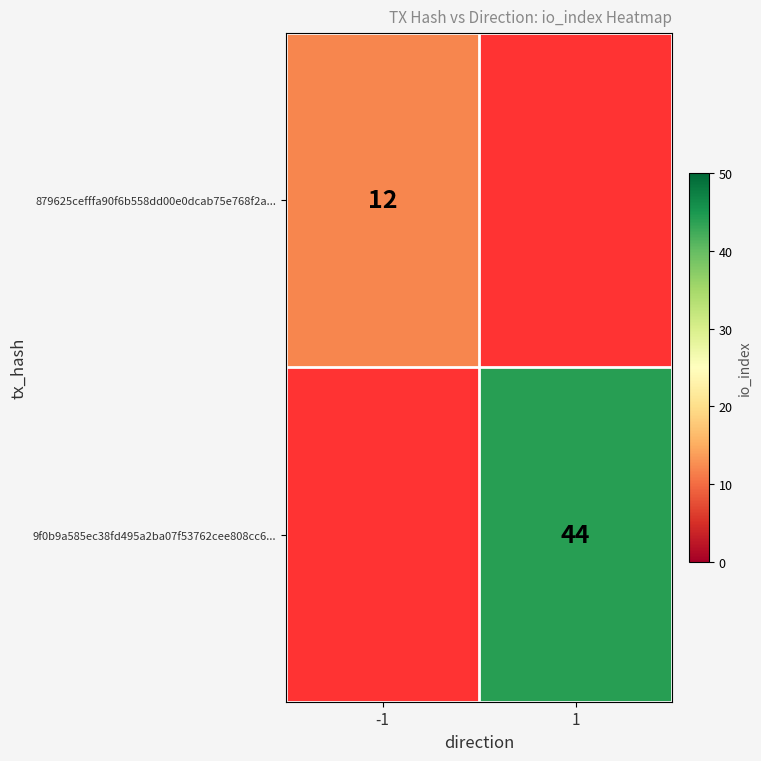

Is it true that 9f0b9a585ec38fd495a2ba07f53762cee808cc6... equals 44 at 1?

True